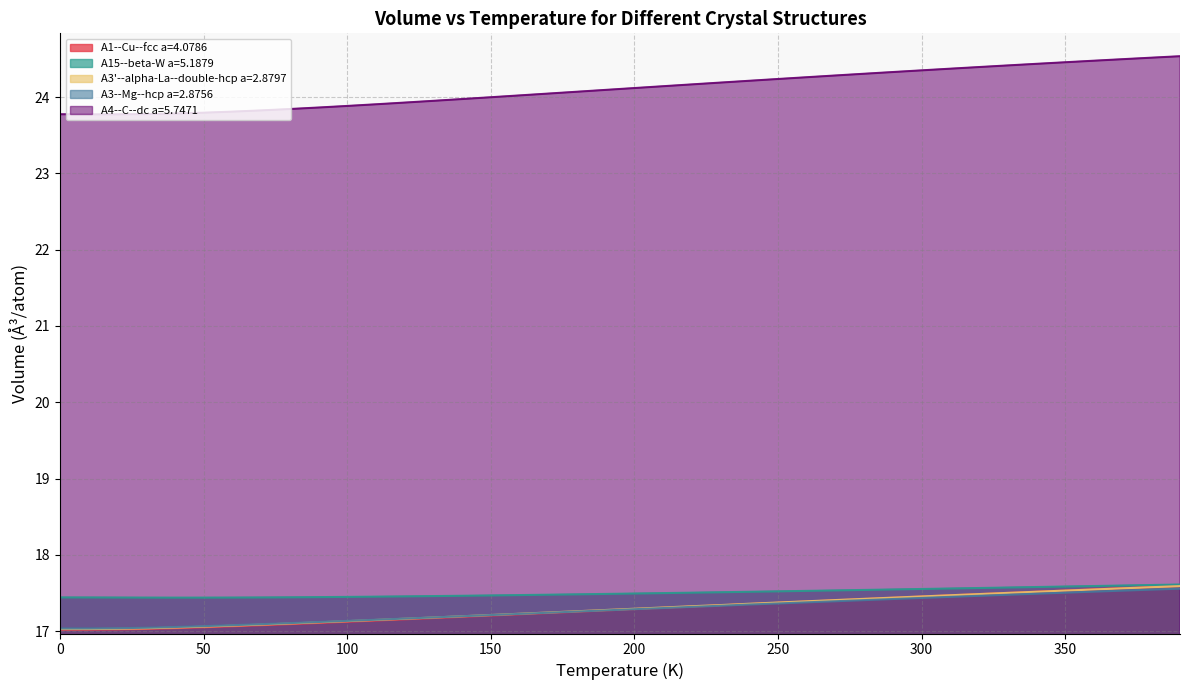

The value of A3'--alpha-La--double-hcp a=2.8797 at 180 is 17.3. True or false?

True